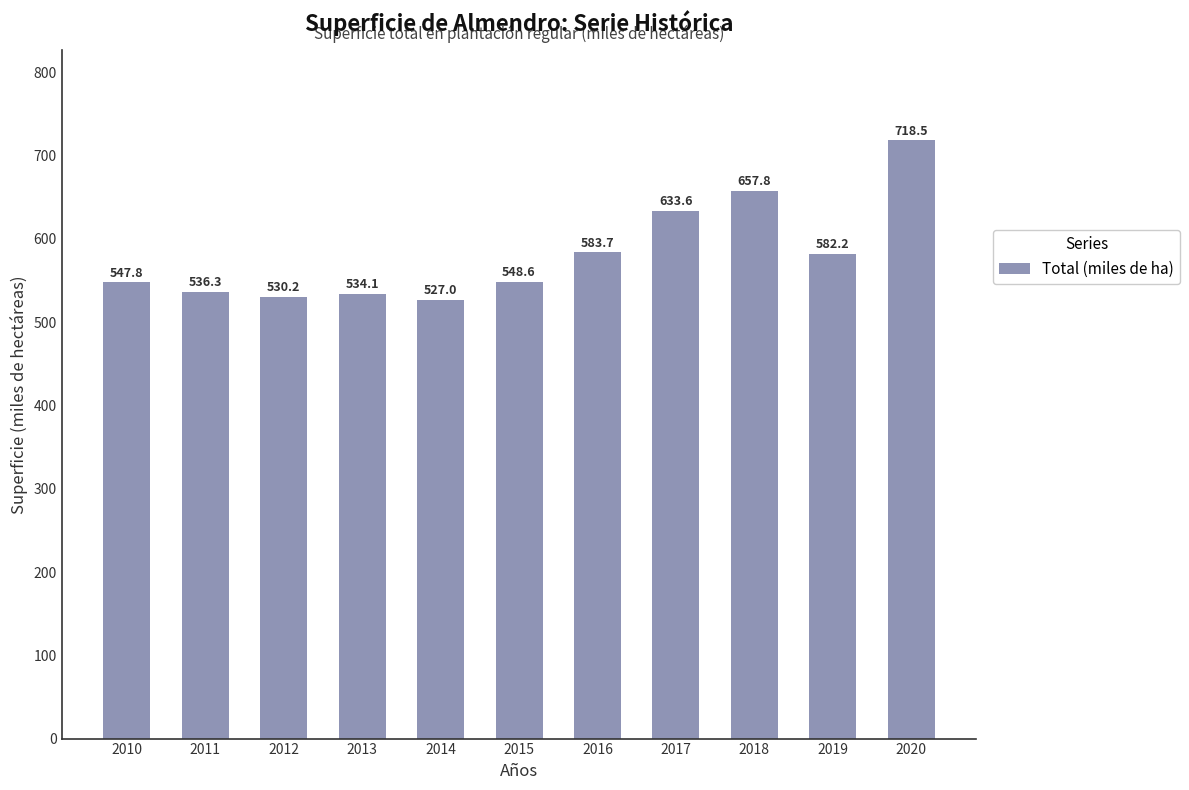

List the labels in order of value, largest first.

2020, 2018, 2017, 2016, 2019, 2015, 2010, 2011, 2013, 2012, 2014